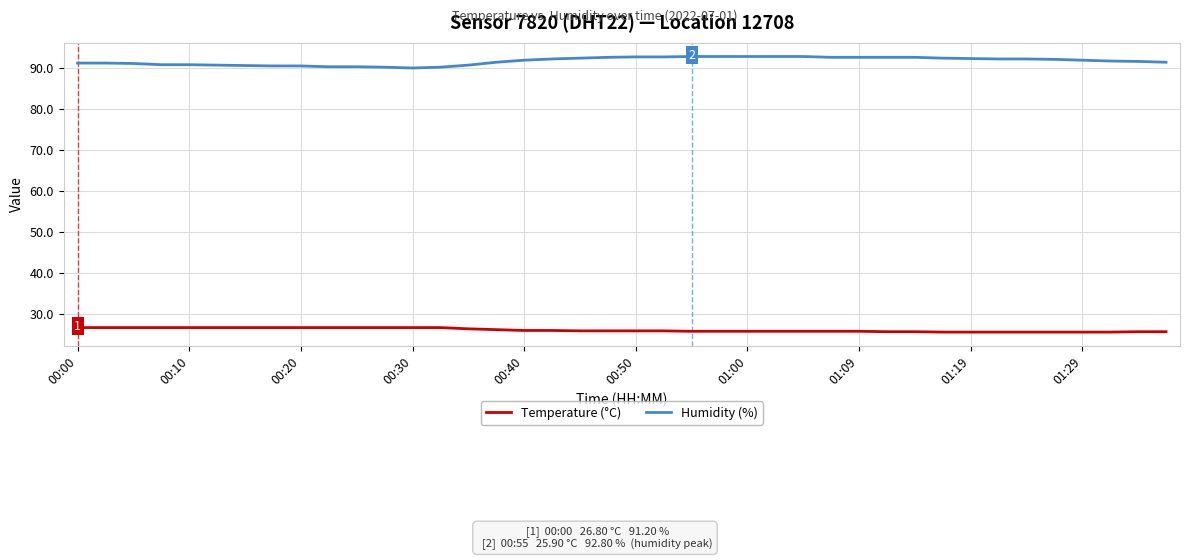

Does the chart display data point markers on the line(s)?

No